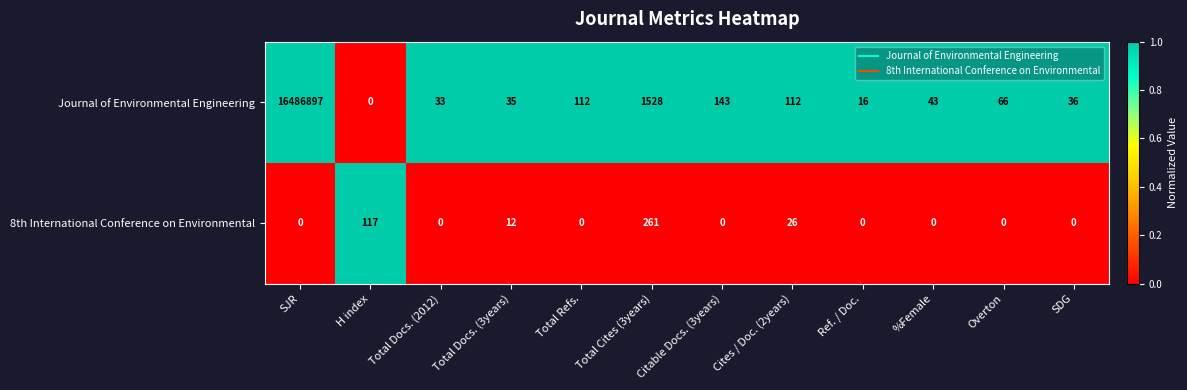

Which series has the largest total across all categories?

Journal of Environmental Engineering